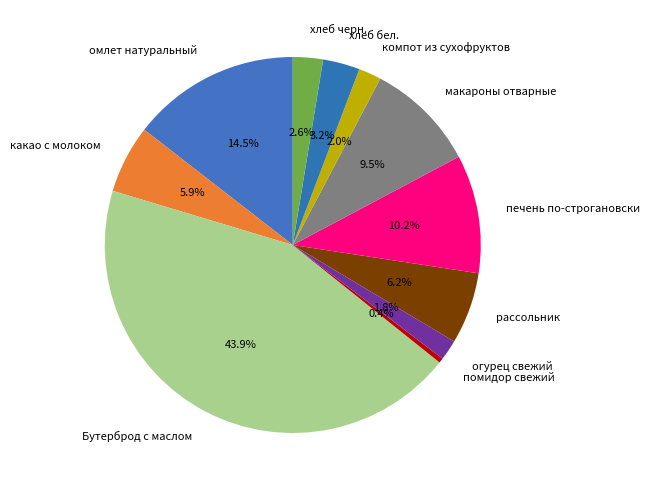

To the nearest percent, what is the combined percentage of компот из сухофруктов and омлет натуральный?

16%